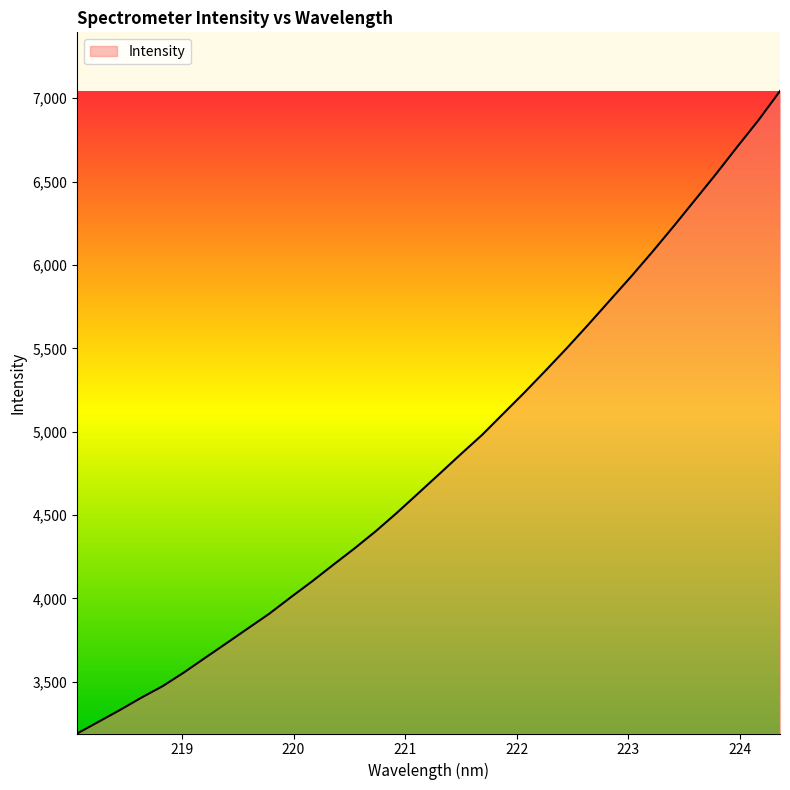

How many lines are shown in the chart?

1